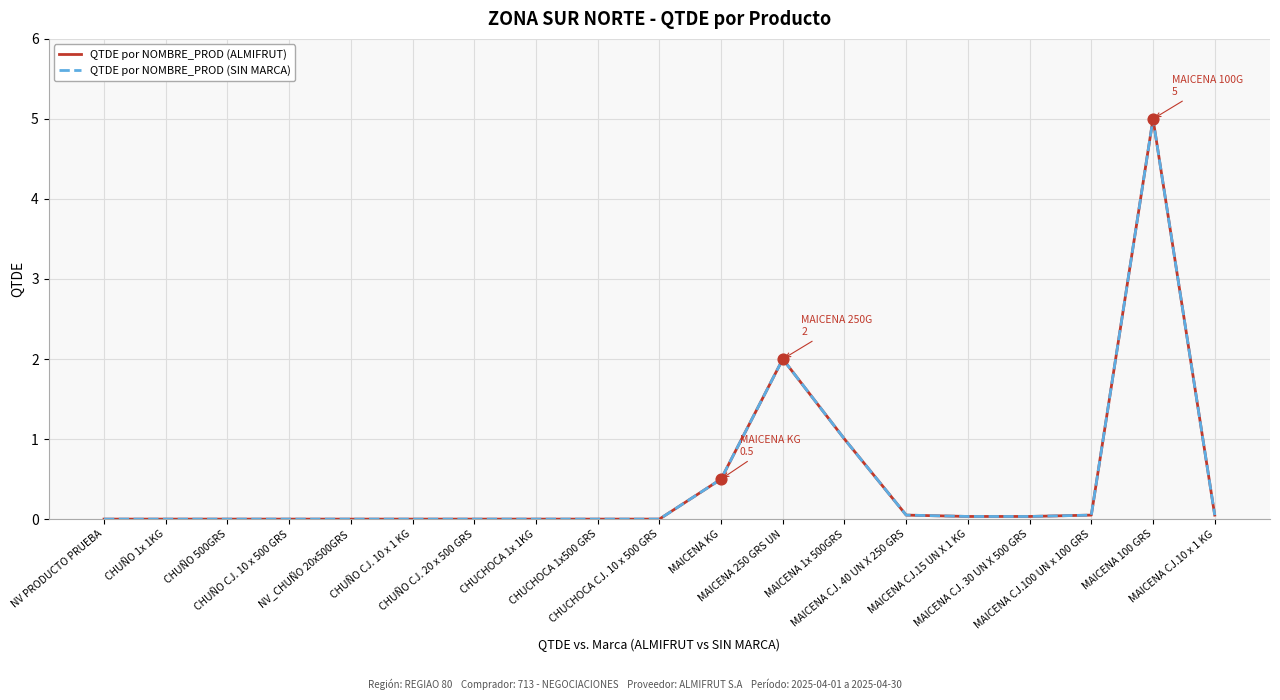

At how many categories does at least one series exceed 4?

1